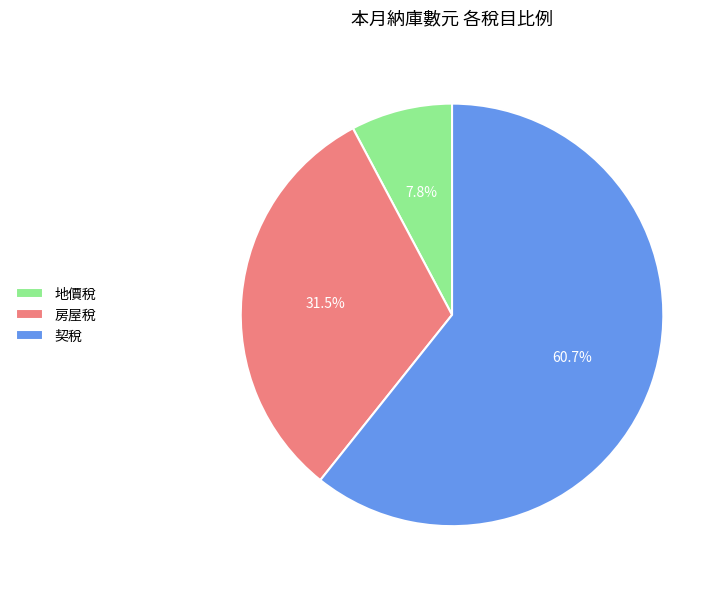

What is the ratio of the value at 契稅 to the value at 房屋稅?

1.9